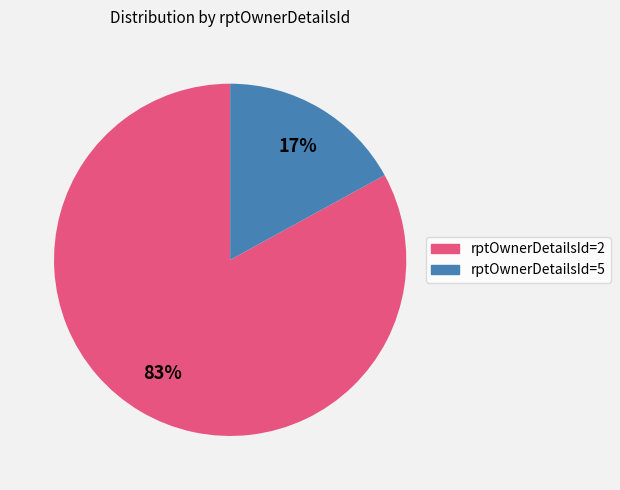

To the nearest percent, what is the average slice percentage?

50%